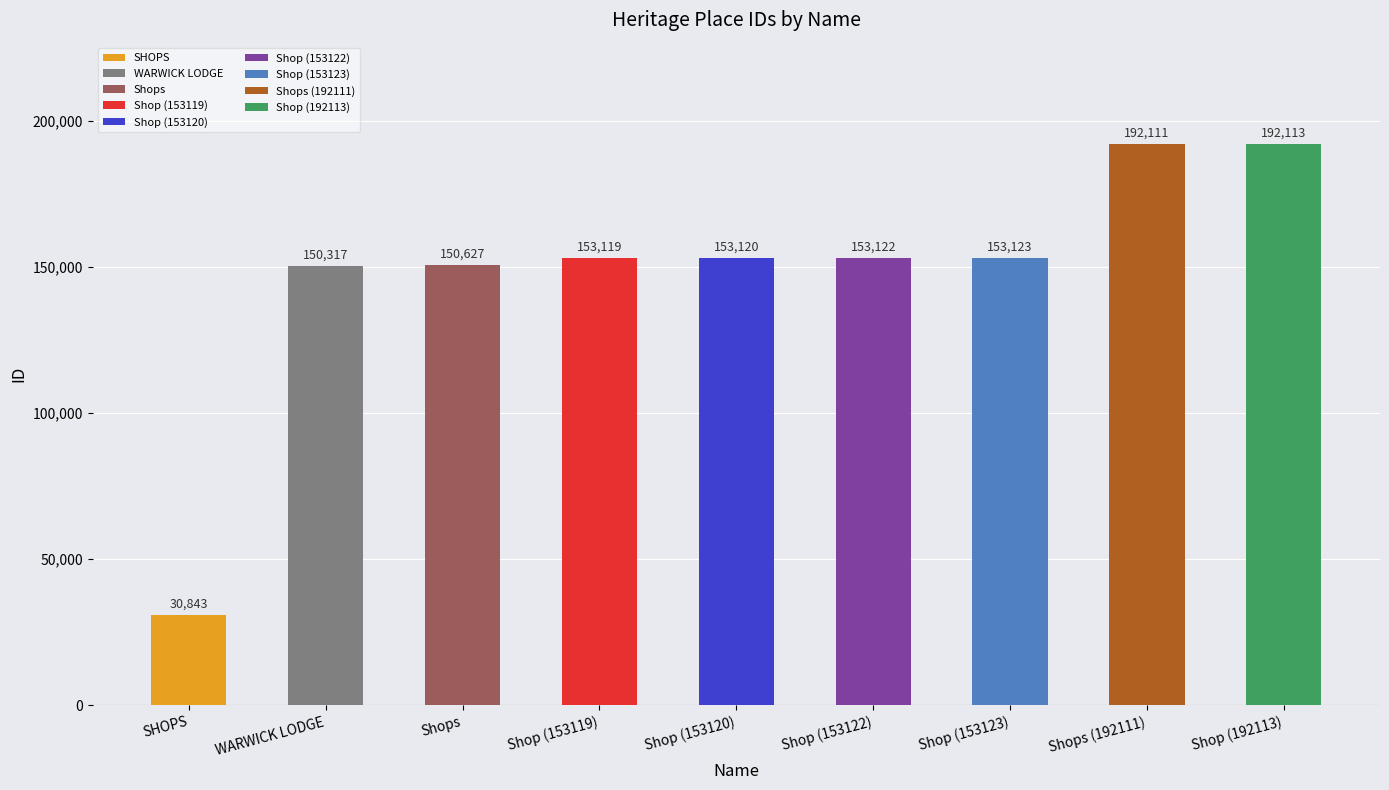

Does the chart contain stacked bars?

No